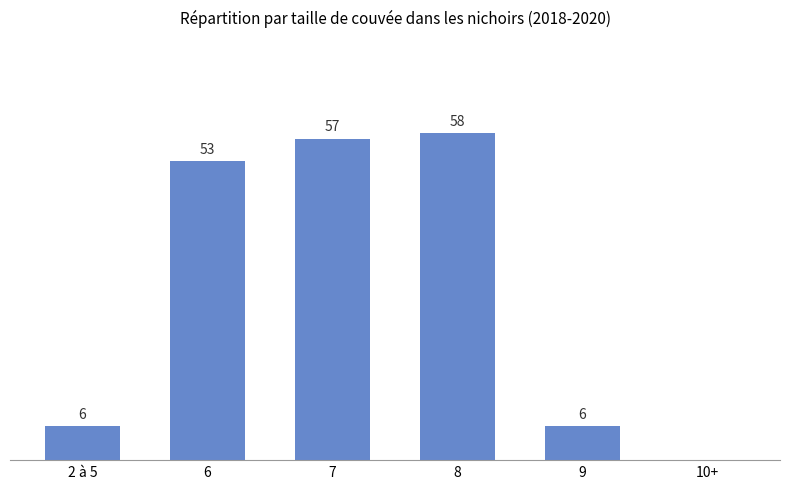

Approximately how many times larger is the value at 9 compared to 7?

0.1